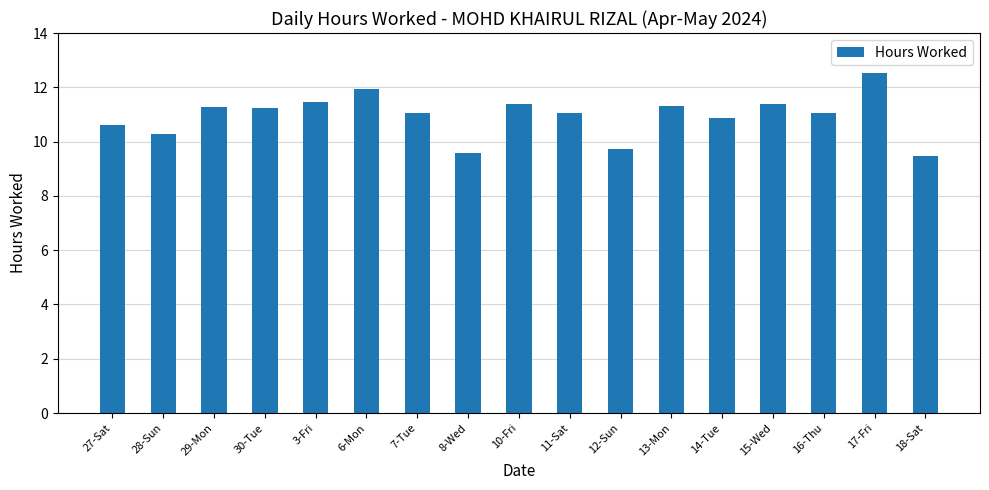

Count the number of data series in this chart.

1